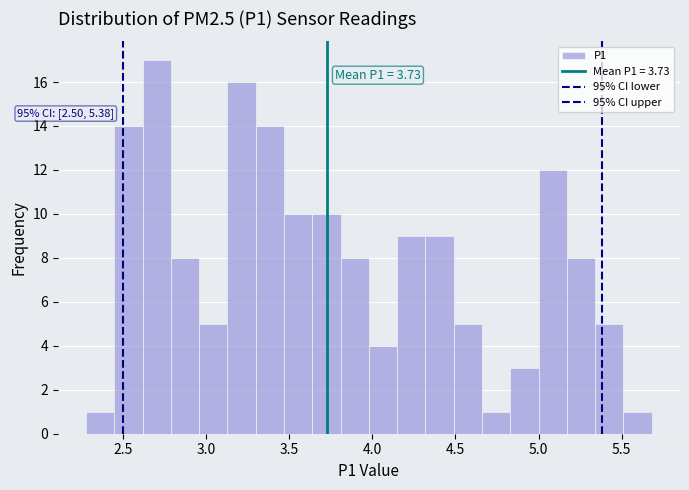

Around what value on the x-axis is the tallest bar? Give the approximate position of its centre, as read against the axis.

2.70